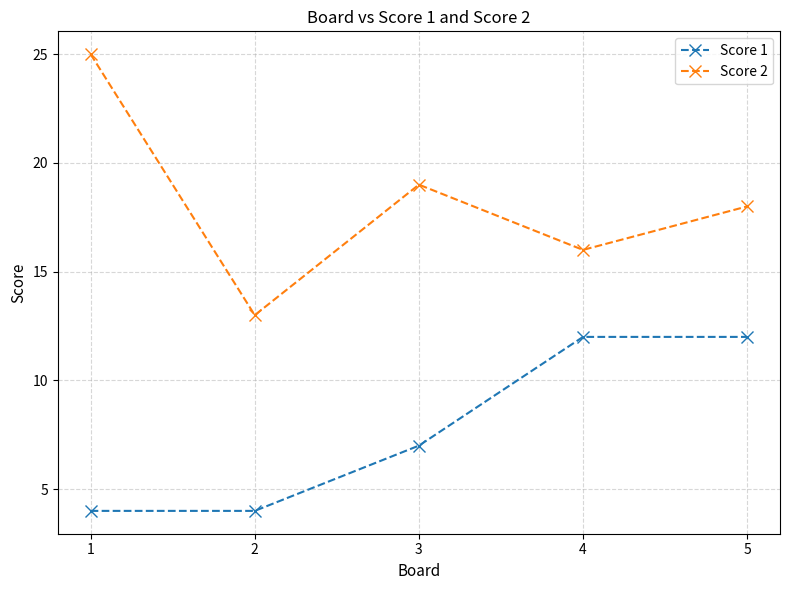

What is the smallest value displayed?

4